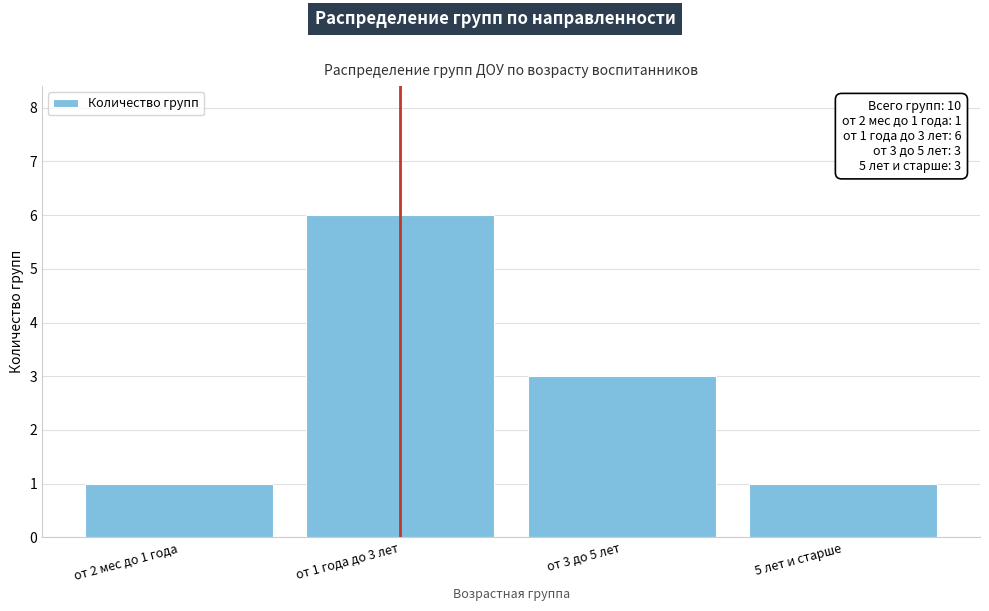

Reading right to left, list all the values displayed in this chart.

1	3	6	1